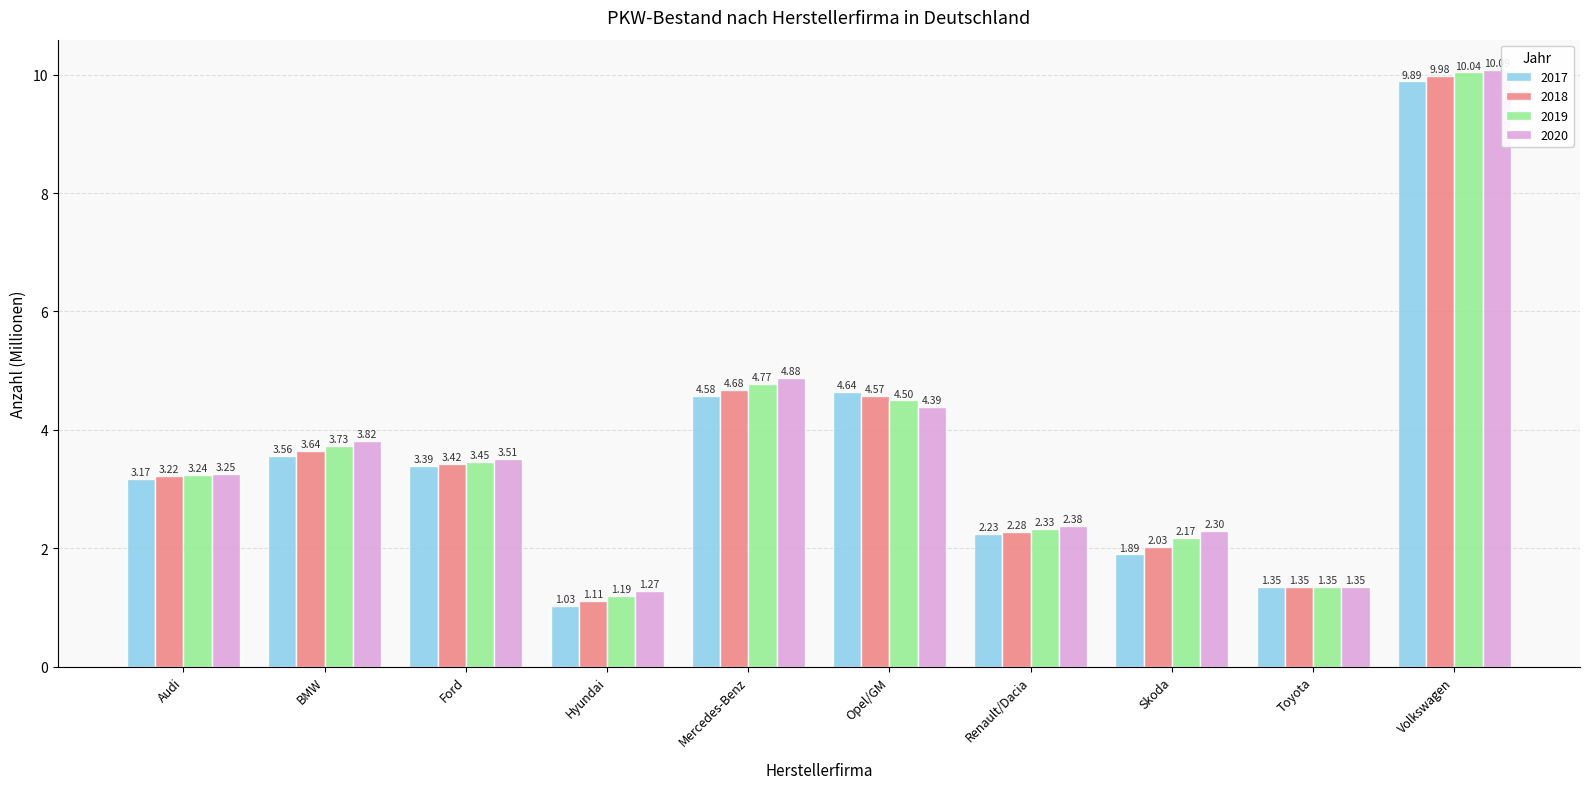

Which label corresponds to the largest value in the chart?

Volkswagen